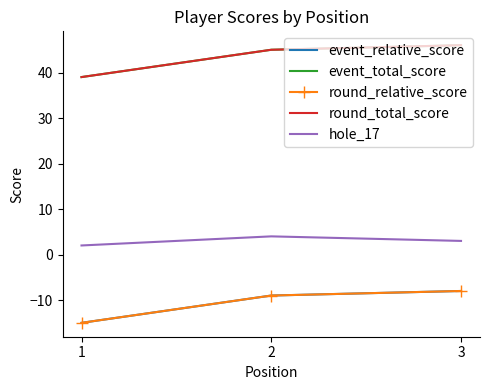

At 1, list the series in order from largest to smallest.

event_total_score, round_total_score, hole_17, event_relative_score, round_relative_score